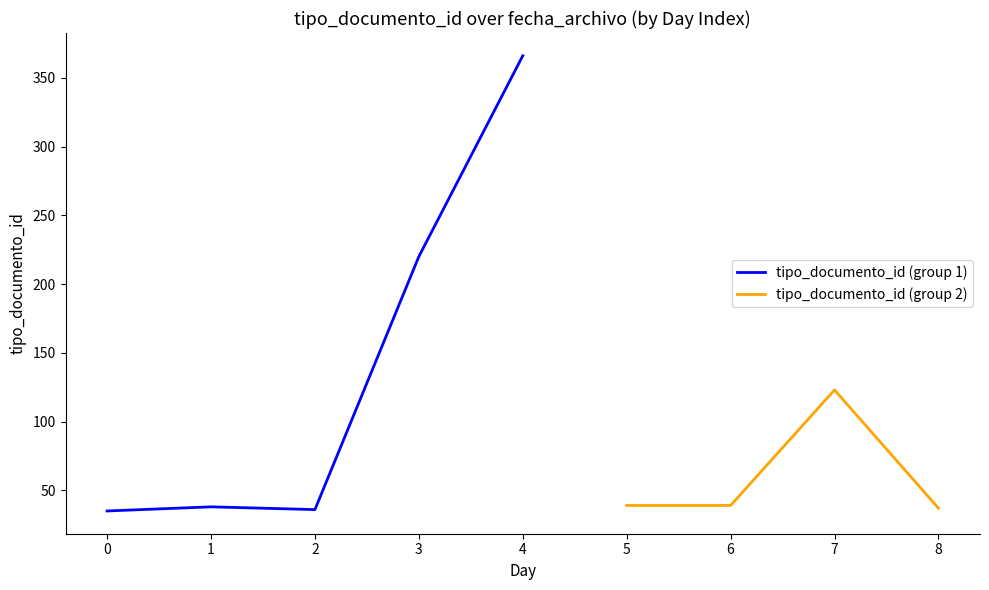

How many data points are above 39?

3